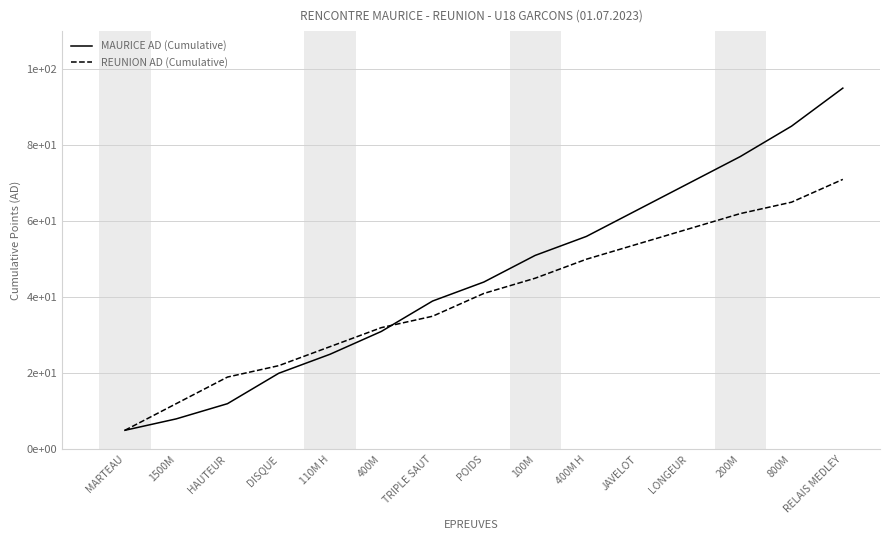

The value of MAURICE AD (Cumulative) at 1500M is 2. True or false?

False